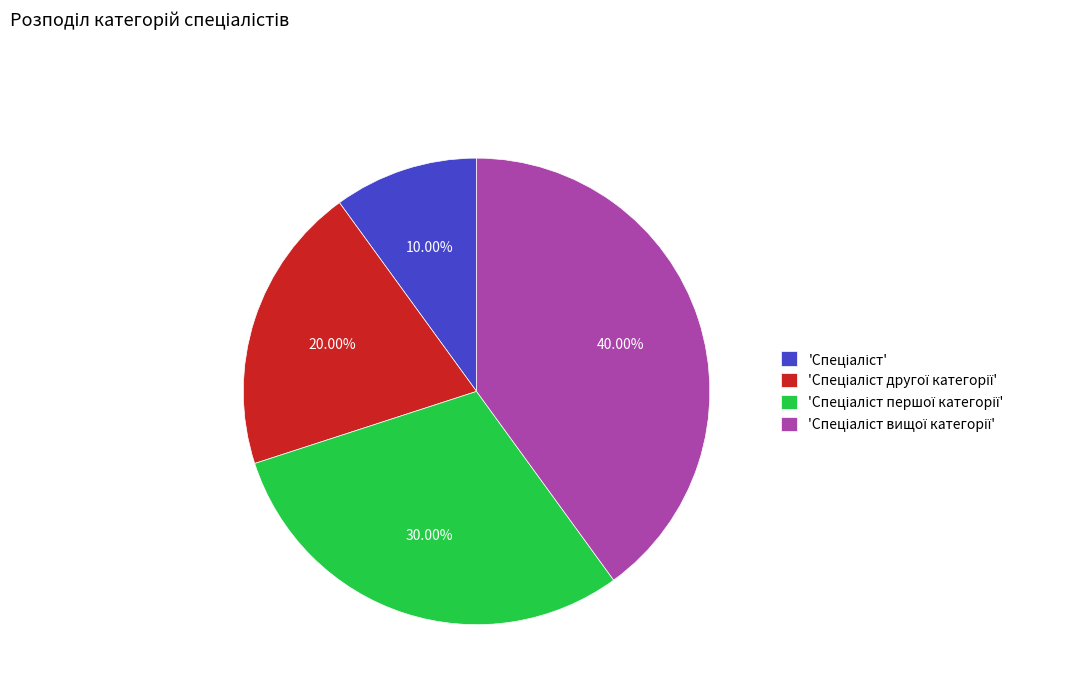

Is there any slice that represents more than half of the pie?

No